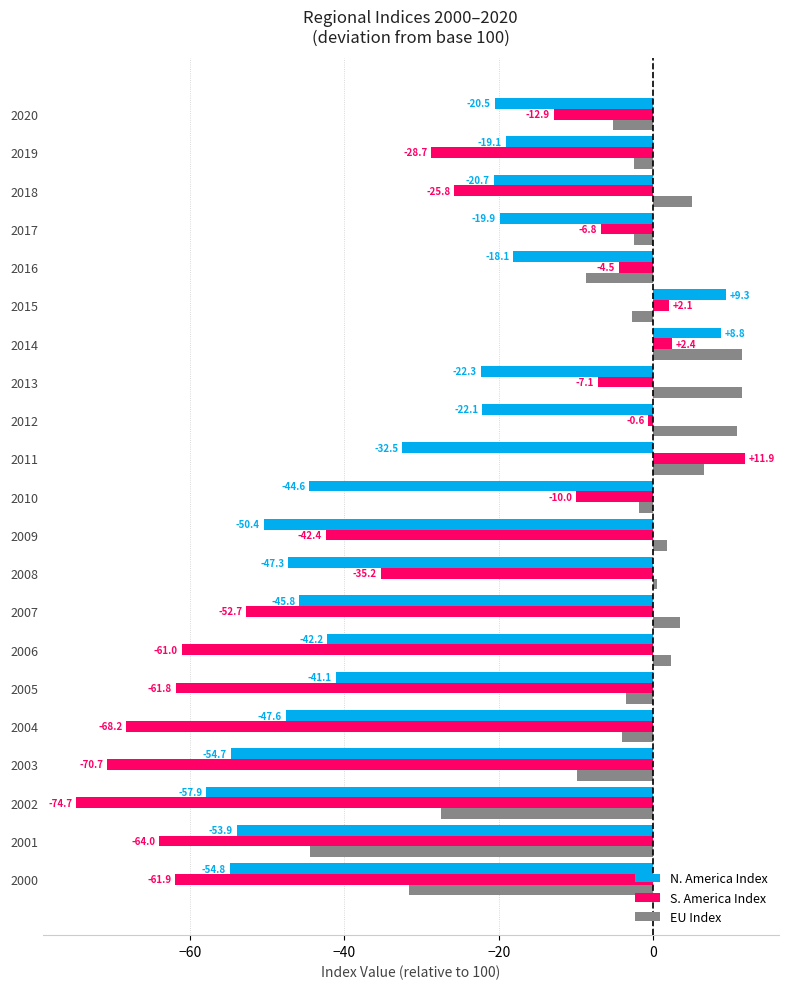

How many values in the EU Index series are below -2?

11